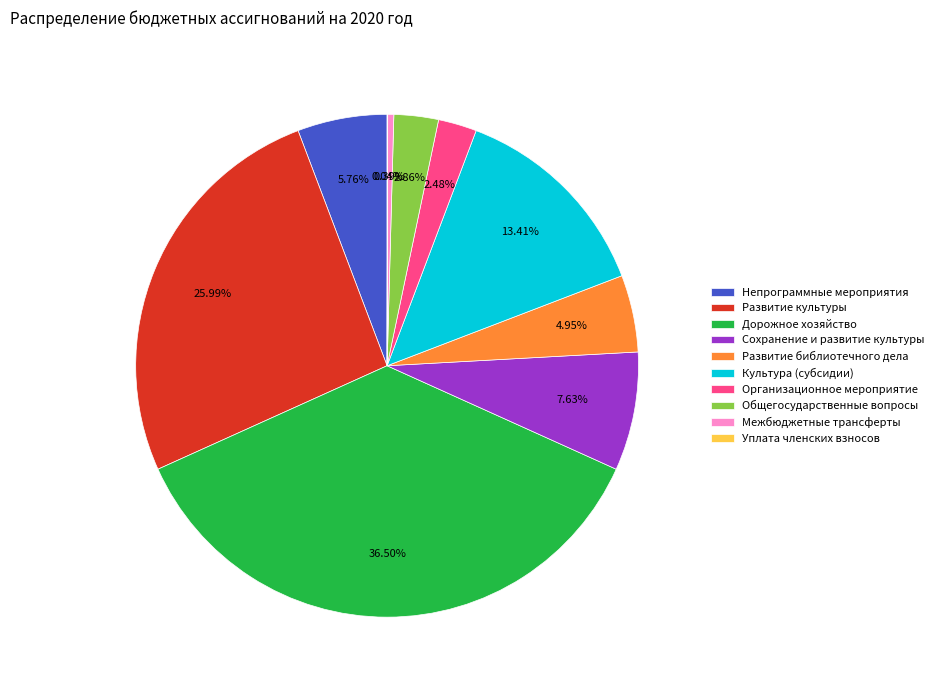

Which category has the biggest portion of the pie?

Дорожное хозяйство